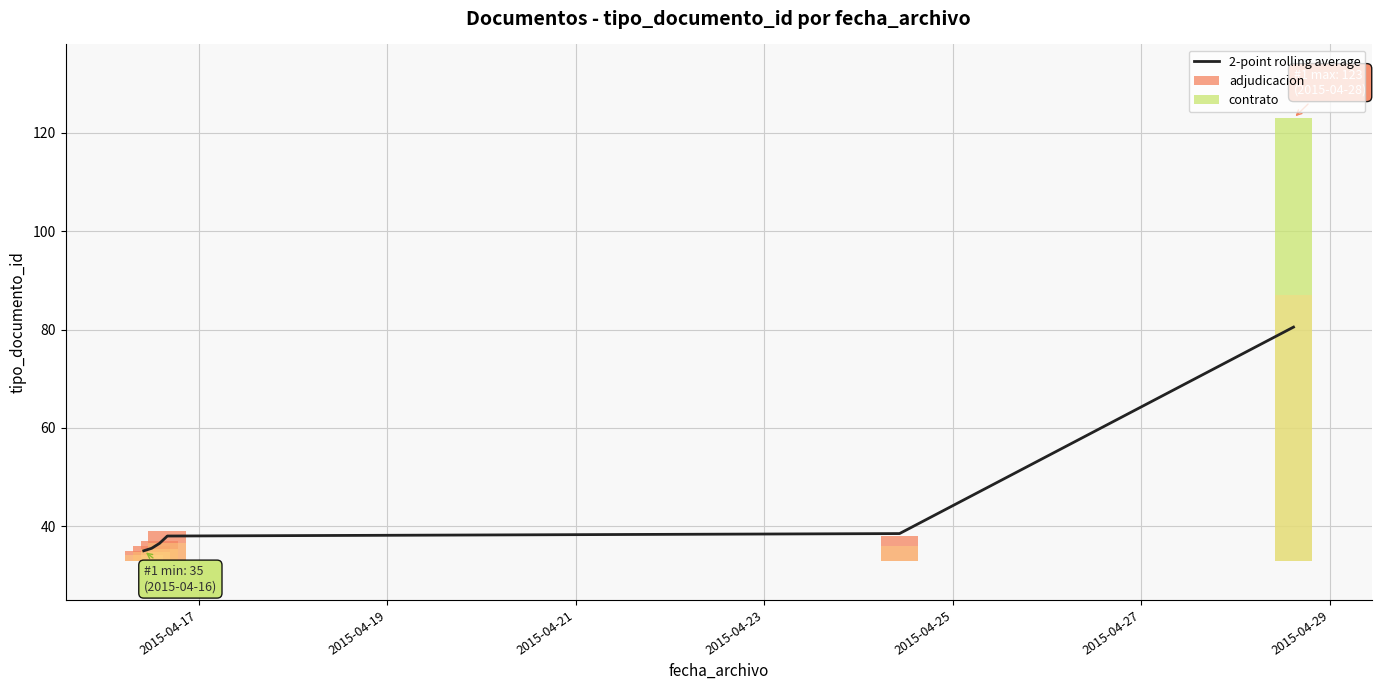

Where is the data nearest to the value 57?

2015-04-25